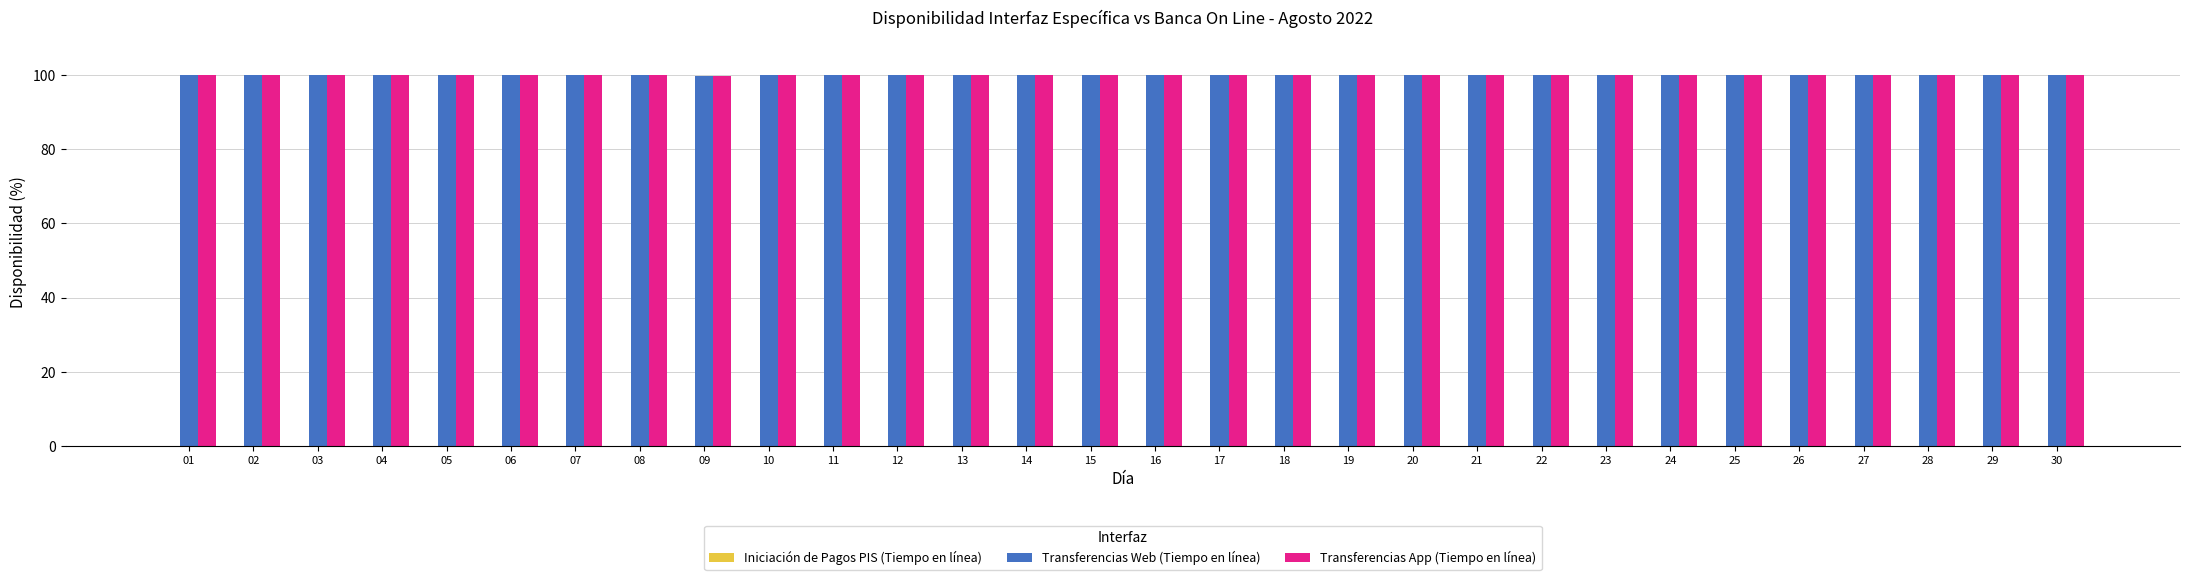

What is the total value across all series at 29?

200.0